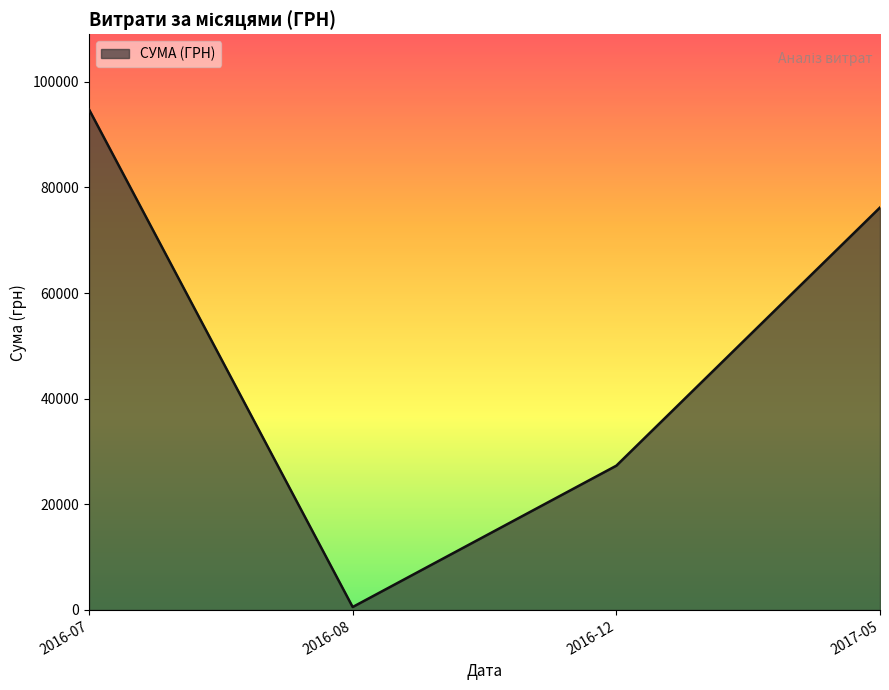

What is the average value?

49718.1